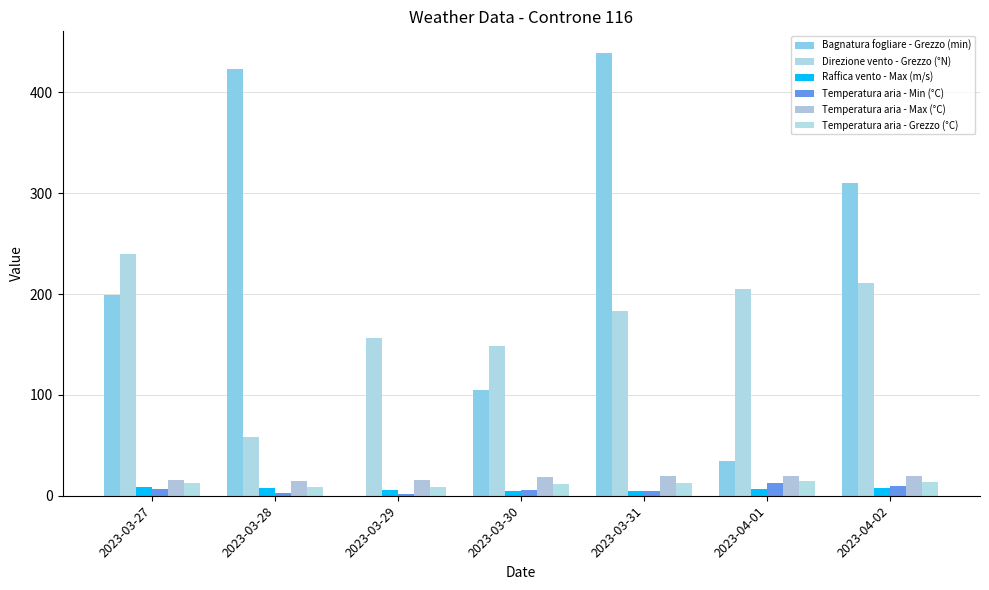

How many data points in Temperatura aria - Grezzo (°C) are above 12?

4